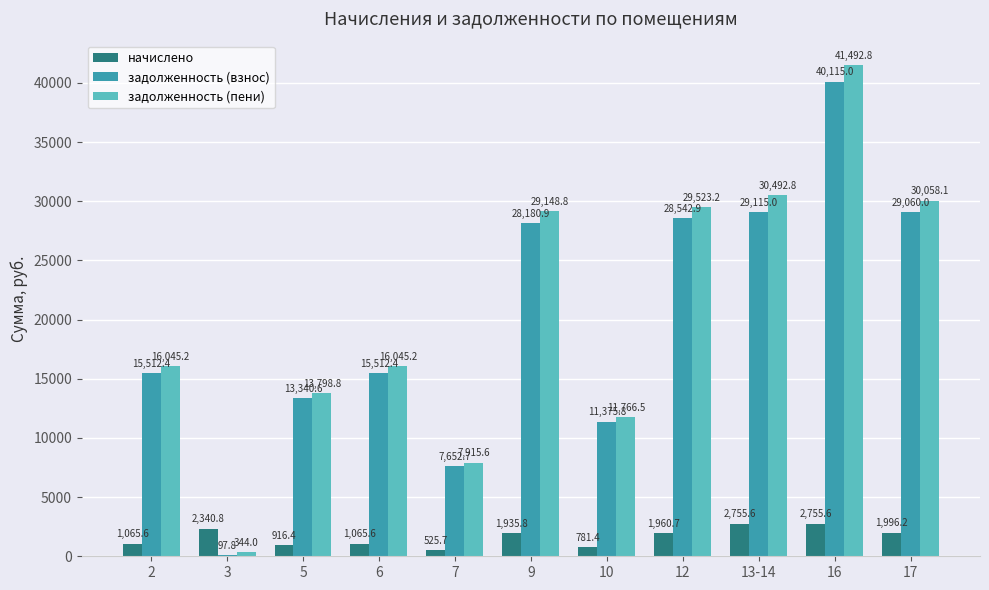

How many series are shown in this chart?

3